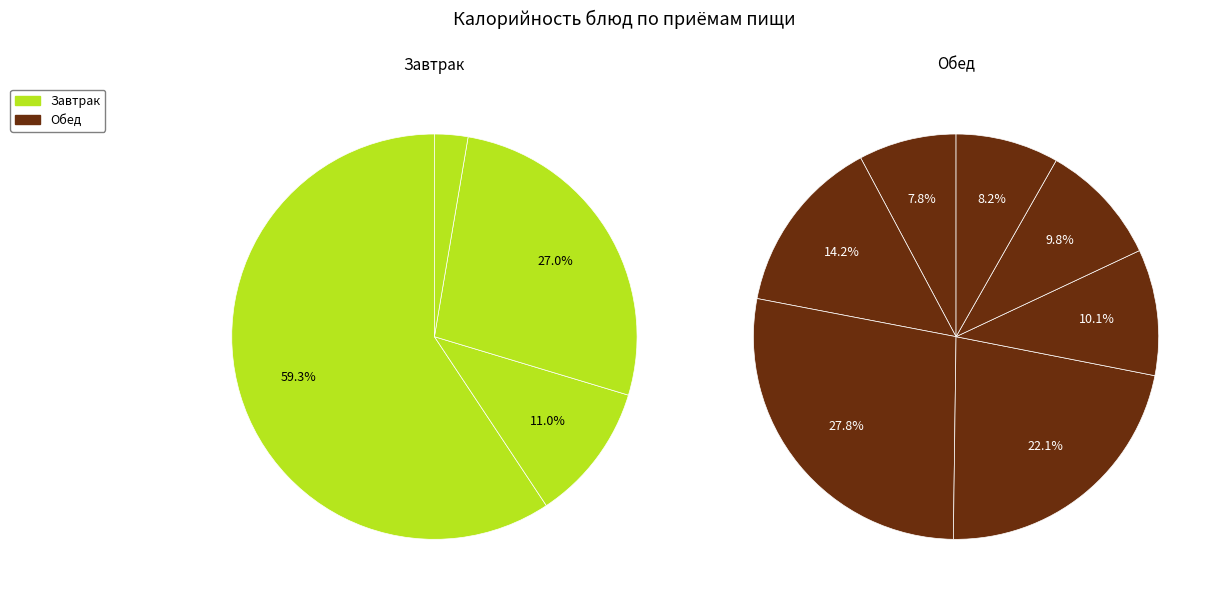

Rank the categories by value from lowest to highest.

ПОМИДОР СОЛЕНЫЙ, СВЕКЛА С МАСЛОМ, ЧАЙ С САХАРОМ И ЛИМОНОМ, ЧАЙ С САХАРОМ КАРКАДЕ, ХЛЕБ ПЕКЛЕВАННЫЙ, ХЛЕБ ПШЕНИЧНЫЙ (обед), СУП КАРТОФЕЛЬНЫЙ С БОБОВЫМИ, ХЛЕБ ПШЕНИЧНЫЙ (завтрак), МАКАРОННЫЕ ИЗДЕЛИЯ ОТВАРНЫЕ, БИТОЧКИ НЕЖНЫЕ С СОУСОМ ТОМАТНЫМ, ПЛОВ ИЗ ПТИЦЫ